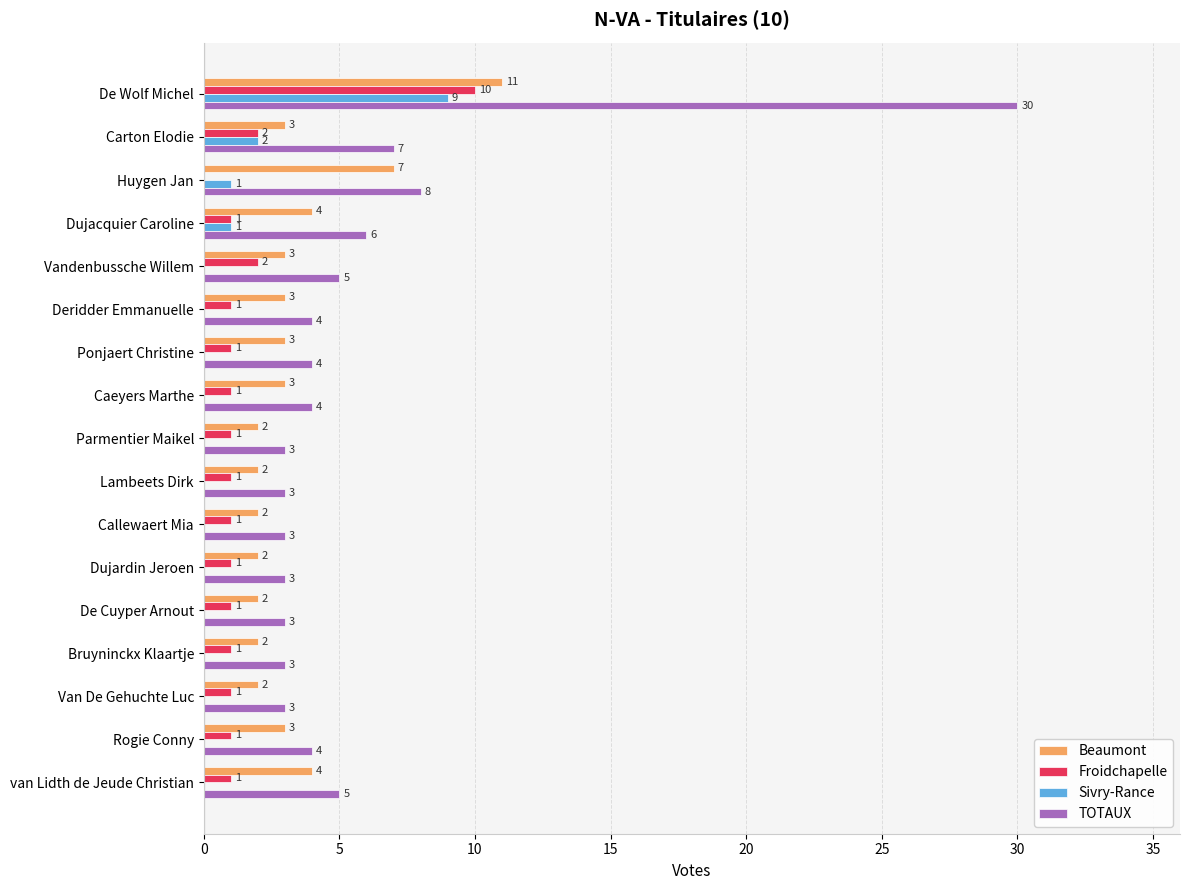

Which series has the largest total across all categories?

TOTAUX